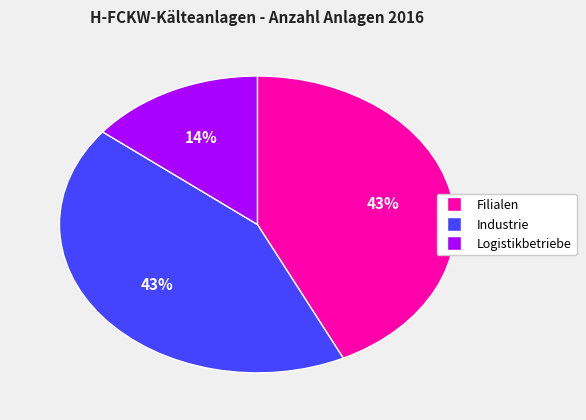

Is the sum of Industrie and Filialen greater than half?

Yes